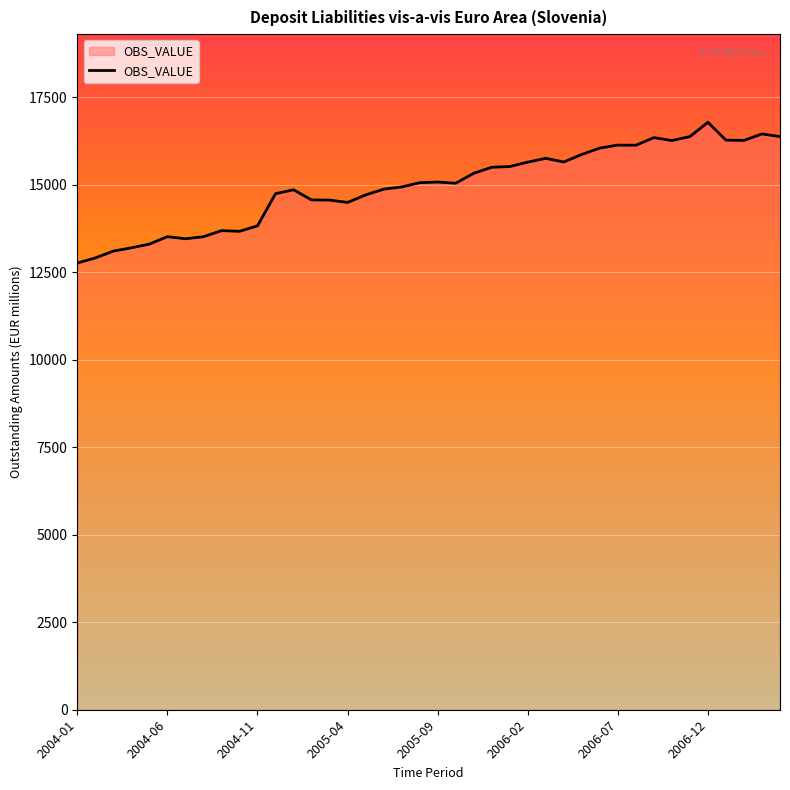

What is the difference between the second highest and minimum values?

3692.3